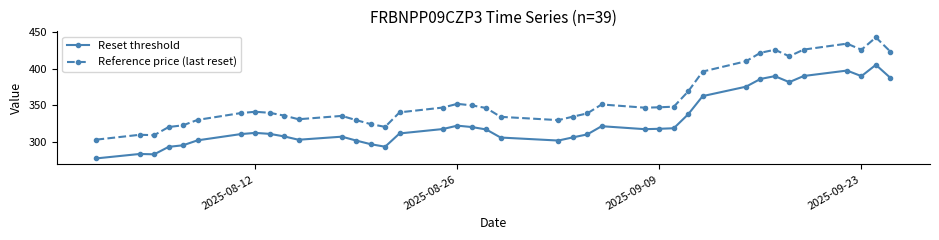

Which series has the largest total across all categories?

Reference price (last reset)